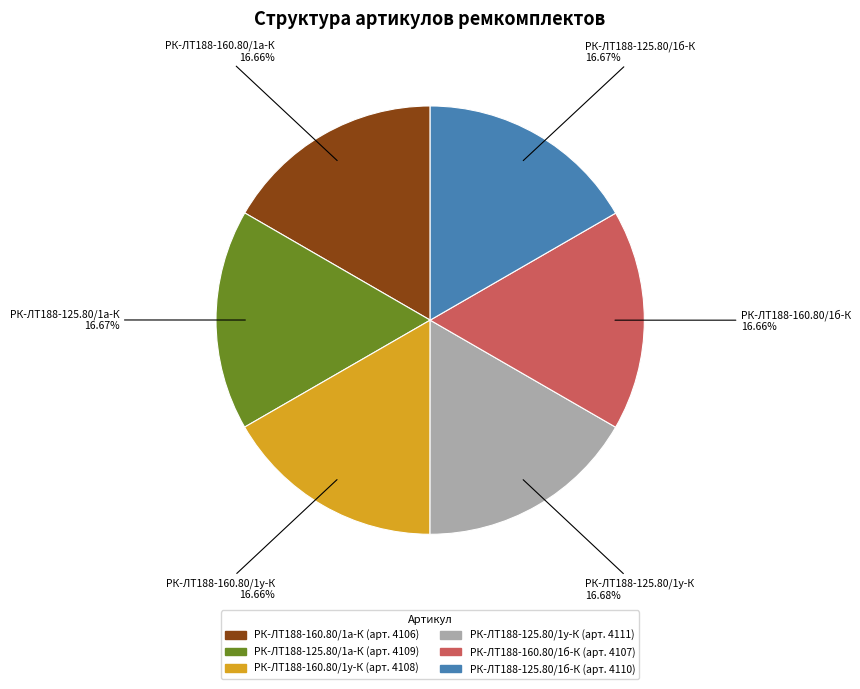

To the nearest percent, what portion does РК-ЛТ188-160.80/1у-К represent?

17%